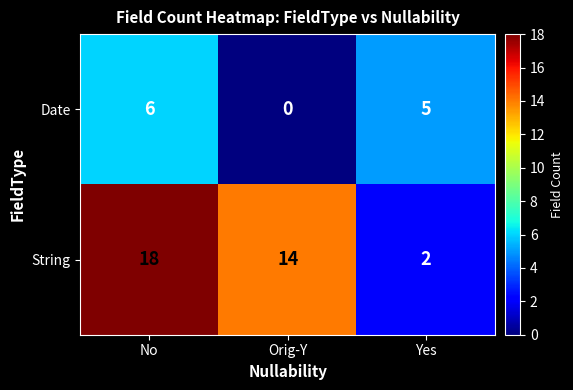

At which label is String closest to 10?

Orig-Y